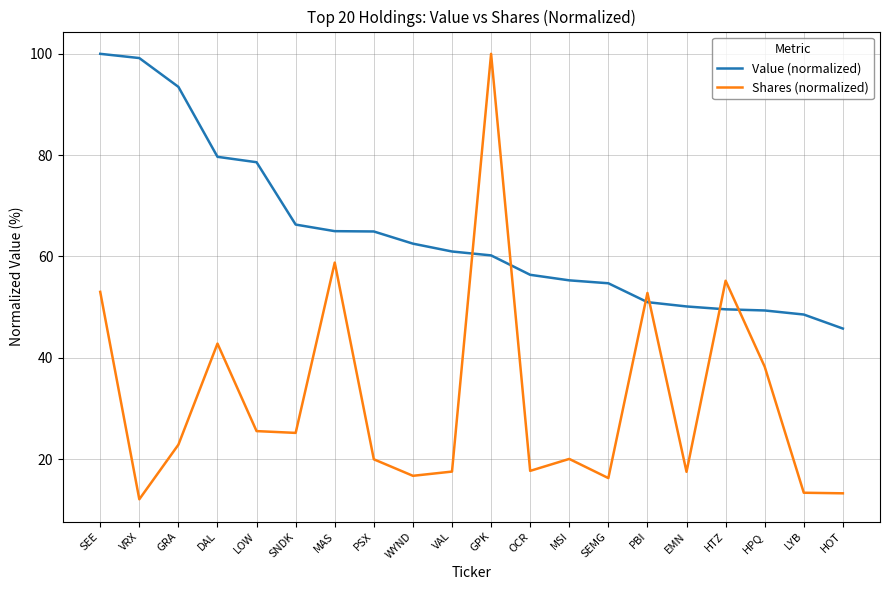

What are all the series names shown in the legend?

Value (normalized), Shares (normalized)